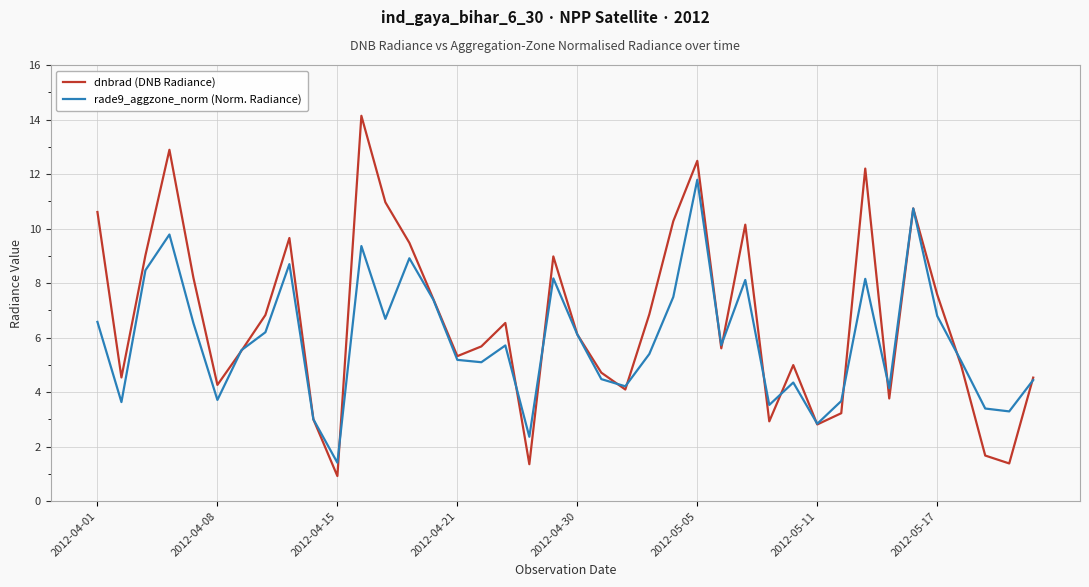

Which series has the largest total across all categories?

dnbrad (DNB Radiance)